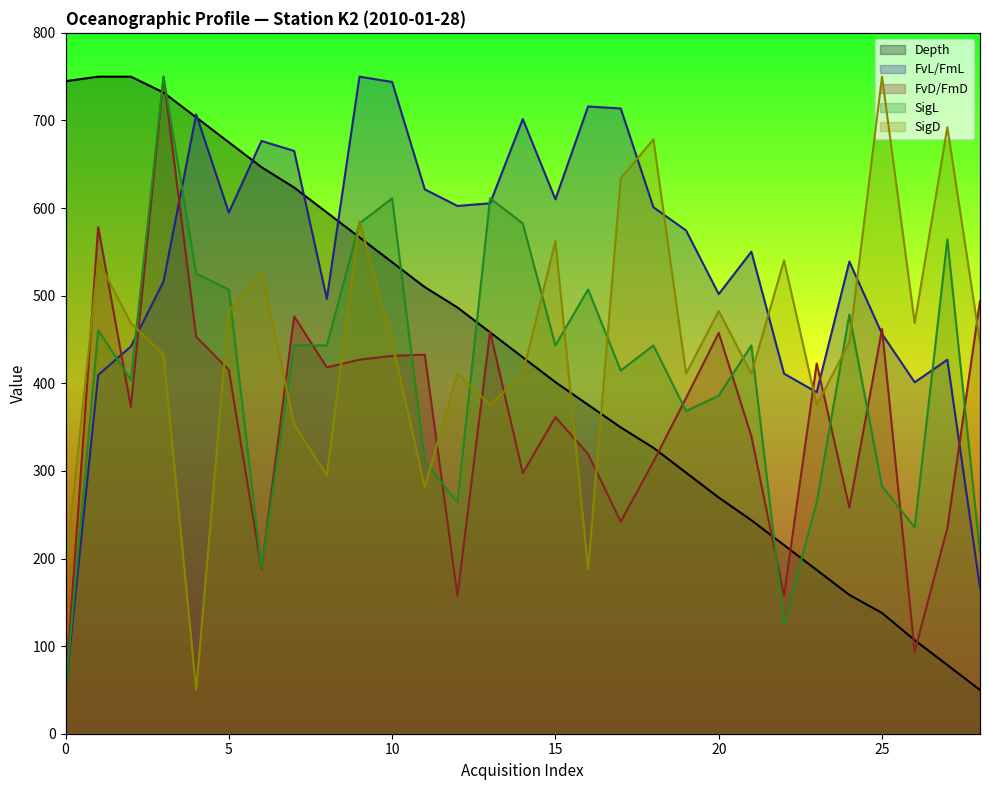

Which series ends up on top after the final intersection of Depth and FvD/FmD?

FvD/FmD